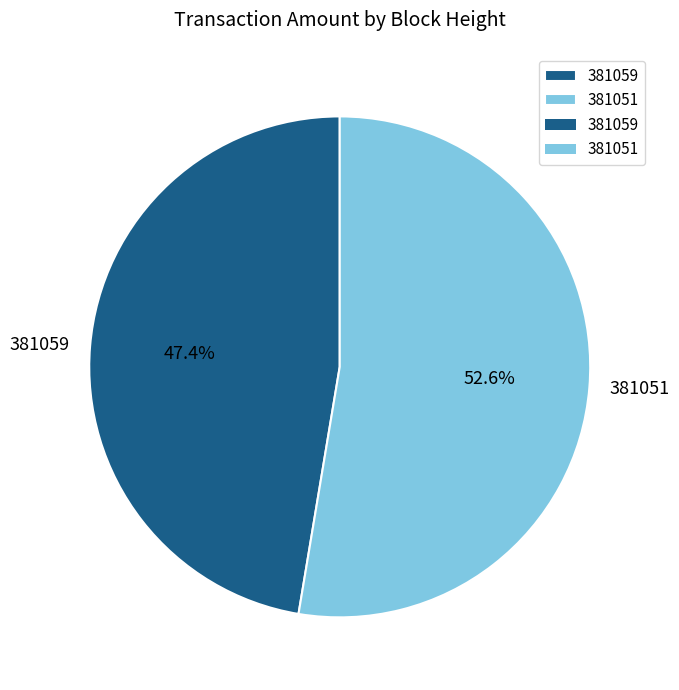

To the nearest percent, what portion does 381051 represent?

53%